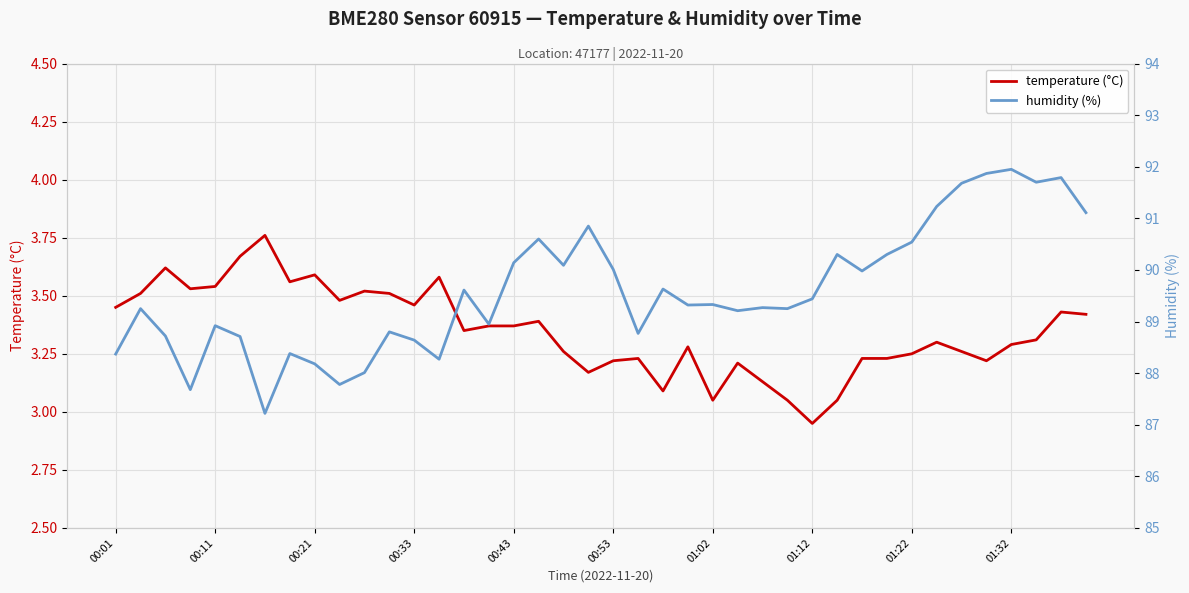

What position from the left is 15?

16